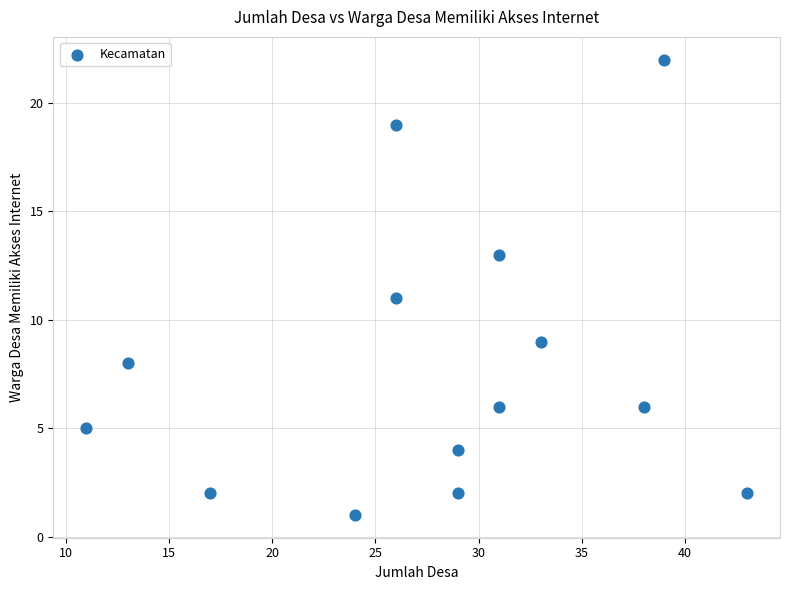

What is the range of Y values (max minus min)?

21